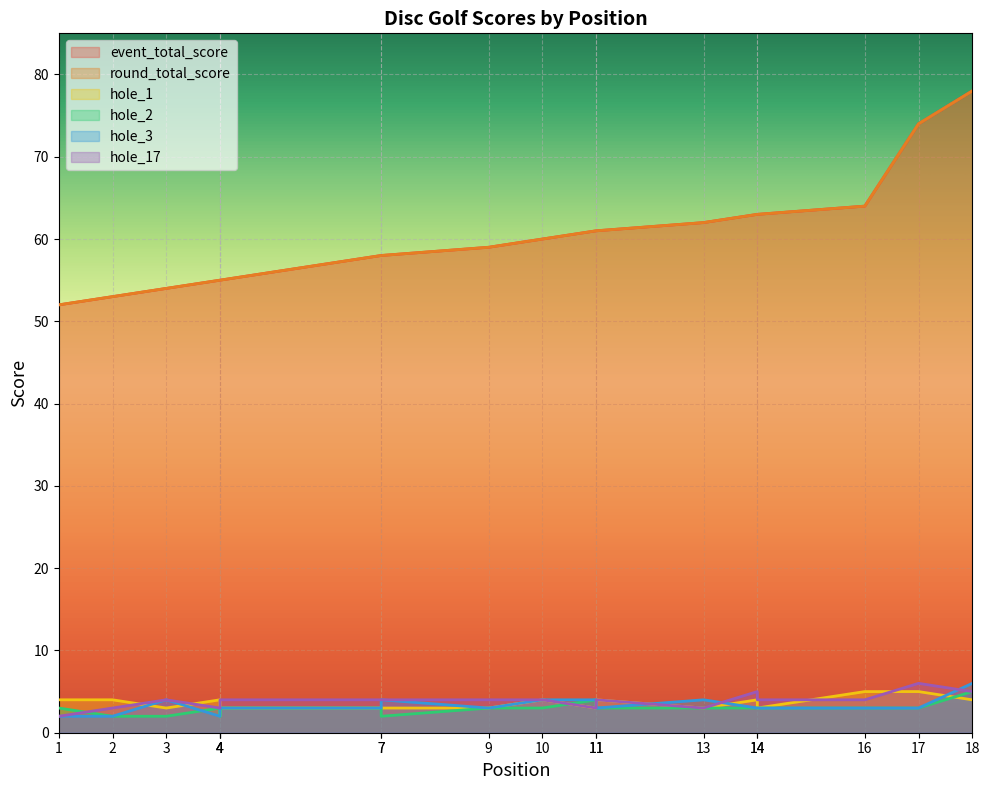

Reading left to right, extract all data points from this chart.

event_total_score: 52	53	54	55	55	55	58	58	59	60	61	61	62	63	63	64	74	78
round_total_score: 52	53	54	55	55	55	58	58	59	60	61	61	62	63	63	64	74	78
hole_1: 4	4	3	4	2	3	3	3	3	4	3	4	3	4	3	5	5	4
hole_2: 3	2	2	3	2	3	3	2	3	3	4	3	3	3	3	3	3	5
hole_3: 2	2	4	2	3	3	3	4	3	4	4	3	4	3	3	3	3	6
hole_17: 2	3	4	3	4	4	4	4	4	4	3	4	3	5	4	4	6	5